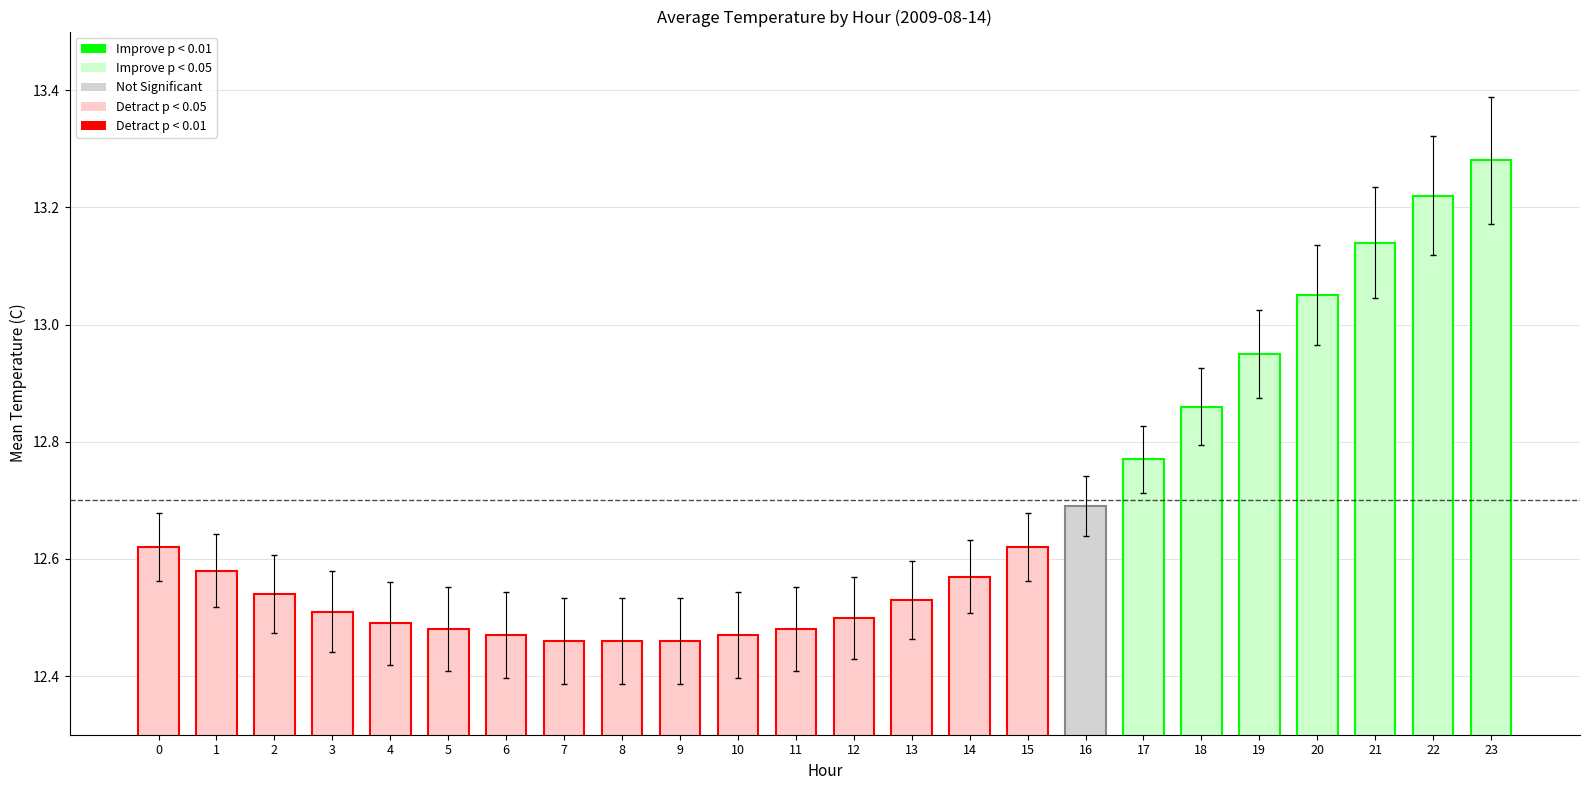

What is the ratio of the value at 23 to the value at 16?

1.0